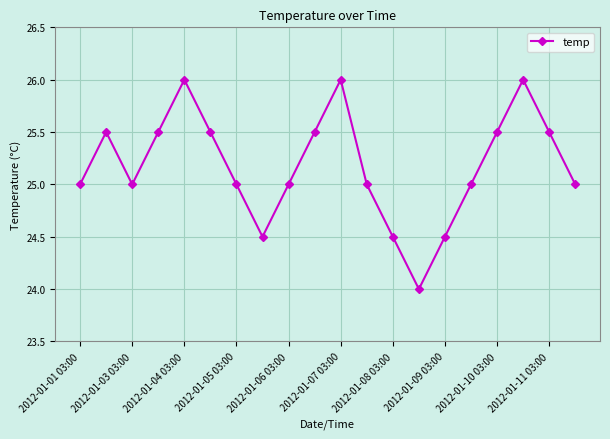

Reading right to left, list all the values displayed in this chart.

25.0	25.5	26.0	25.5	25.0	24.5	24.0	24.5	25.0	26.0	25.5	25.0	24.5	25.0	25.5	26.0	25.5	25.0	25.5	25.0